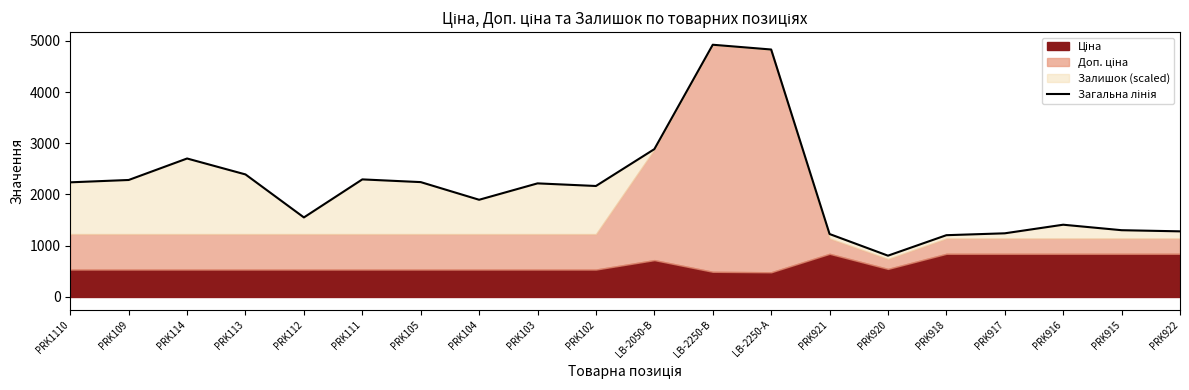

What is the average value?

2154.9